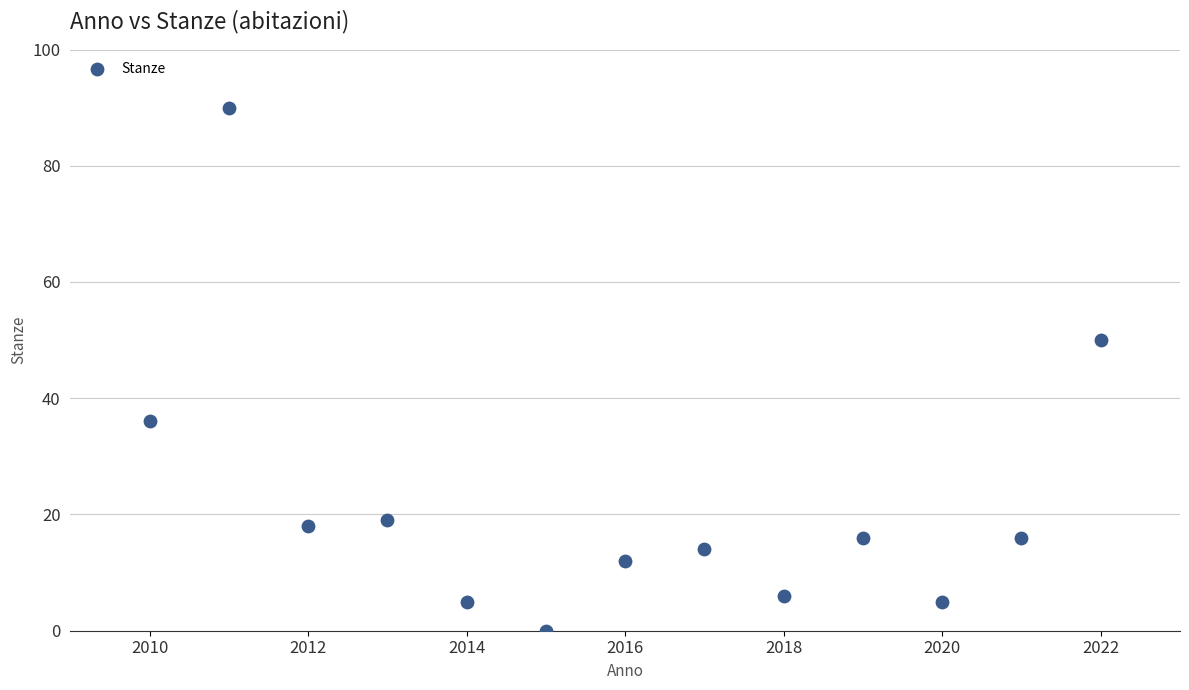

What is the range of X values (max minus min)?

12